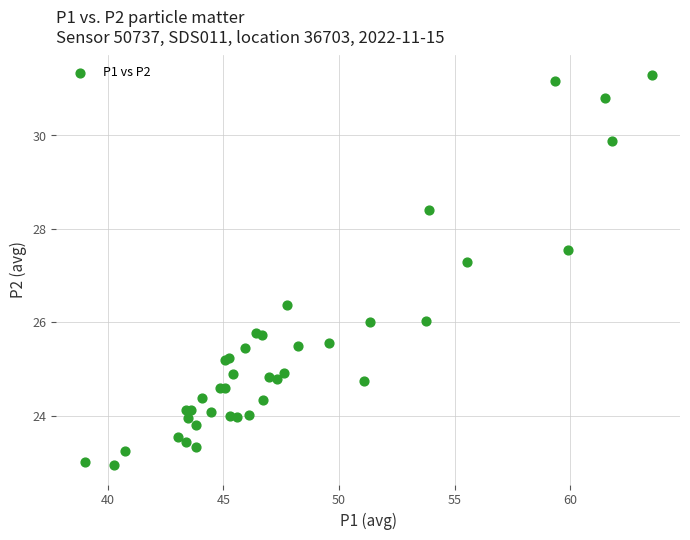

What Y value in the scatter plot is closest to 27?

27.3